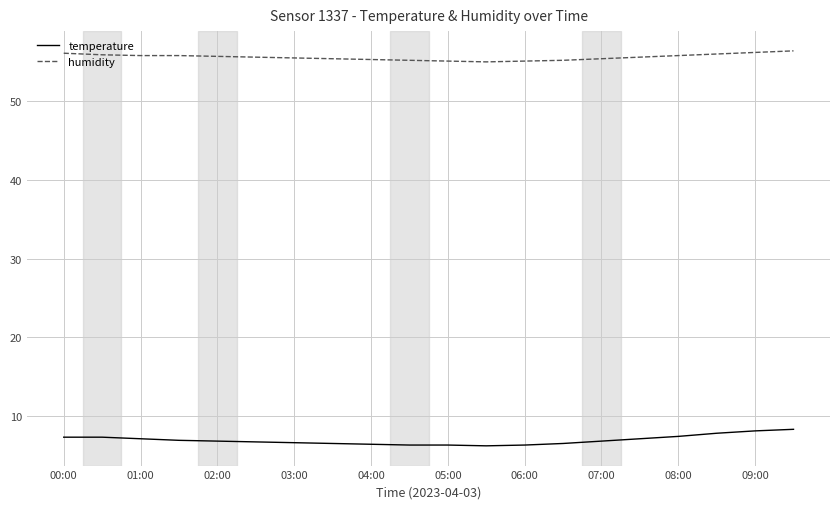

List the series in order of their peak value, lowest first.

temperature, humidity